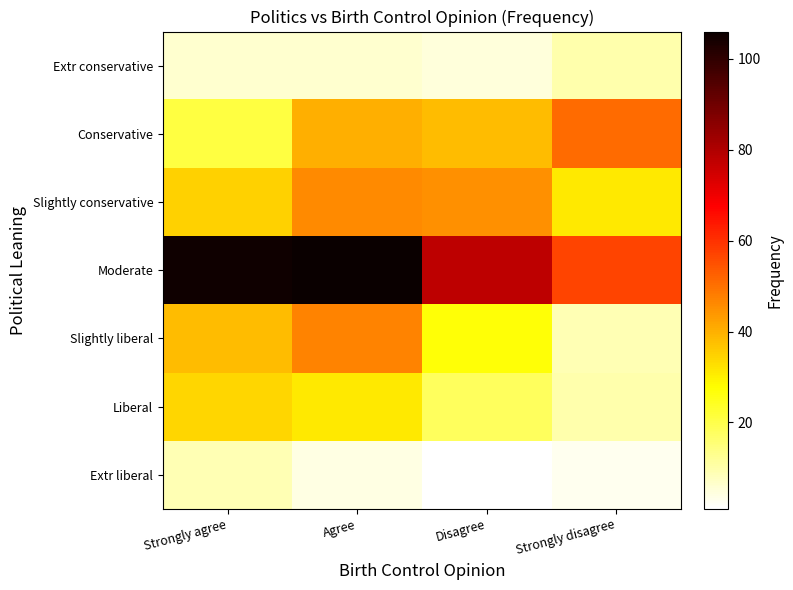

What is the total value across all series at Agree?

280